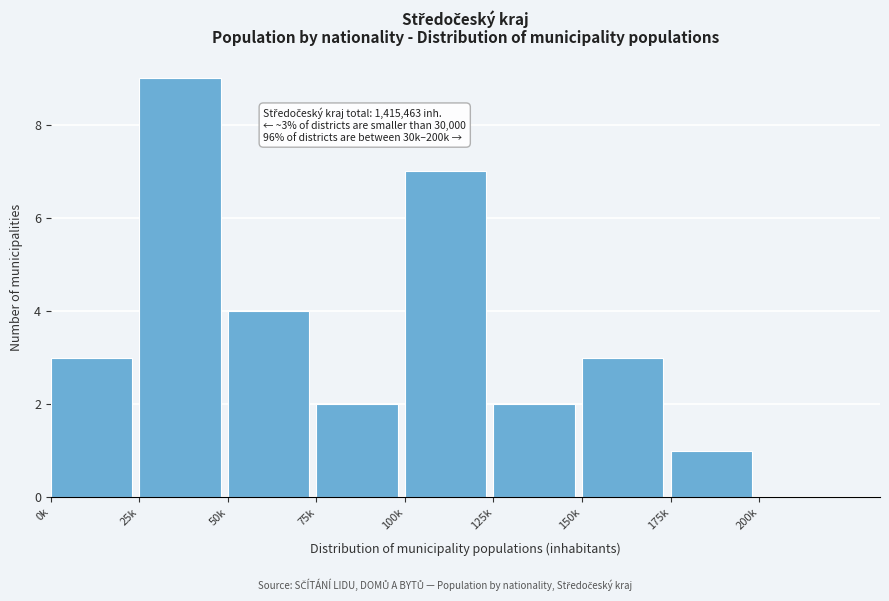

Reading left to right, transcribe all the data shown in this chart.

0k=3	25k=9	50k=4	75k=2	100k=7	125k=2	150k=3	175k=1	200k=0